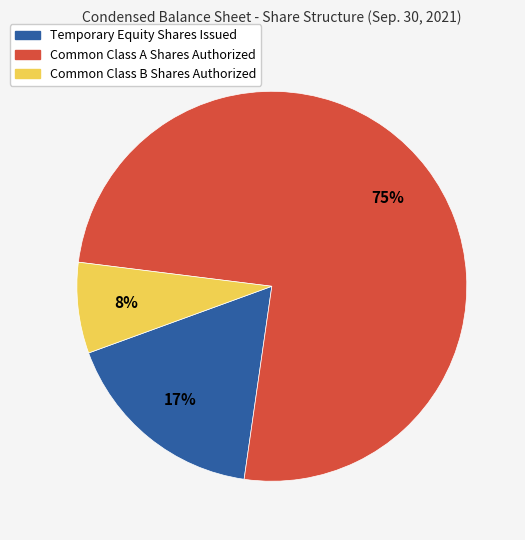

Between Temporary Equity Shares Issued and Common Class B Shares Authorized, which is larger?

Temporary Equity Shares Issued